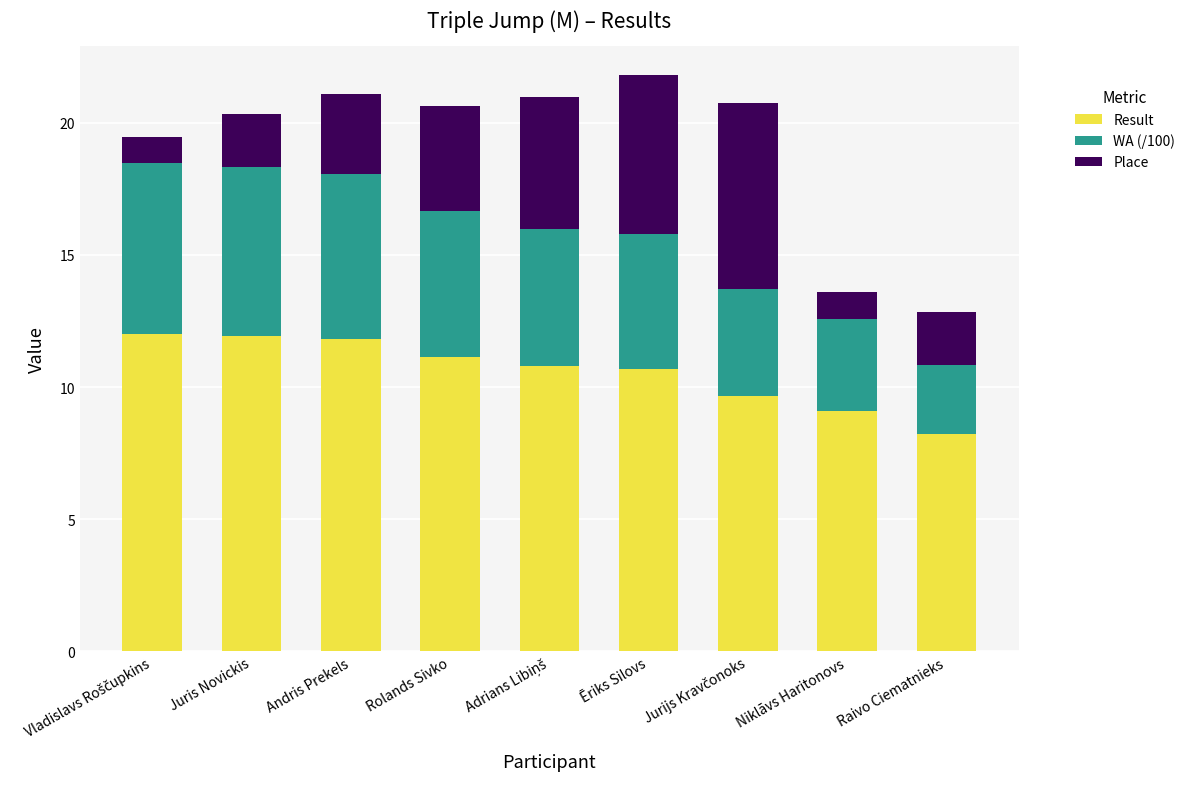

What is the lowest value of the Result series?

8.2